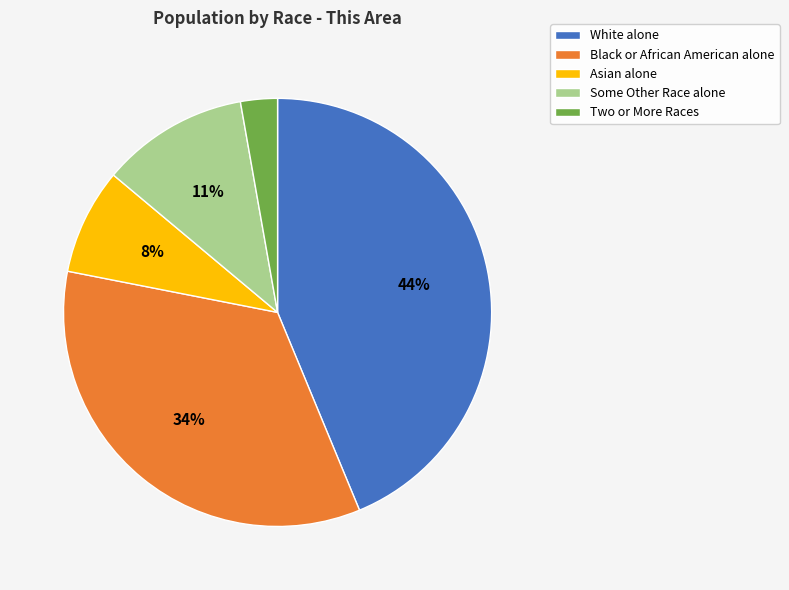

Does Asian alone account for over 50% of the chart?

No